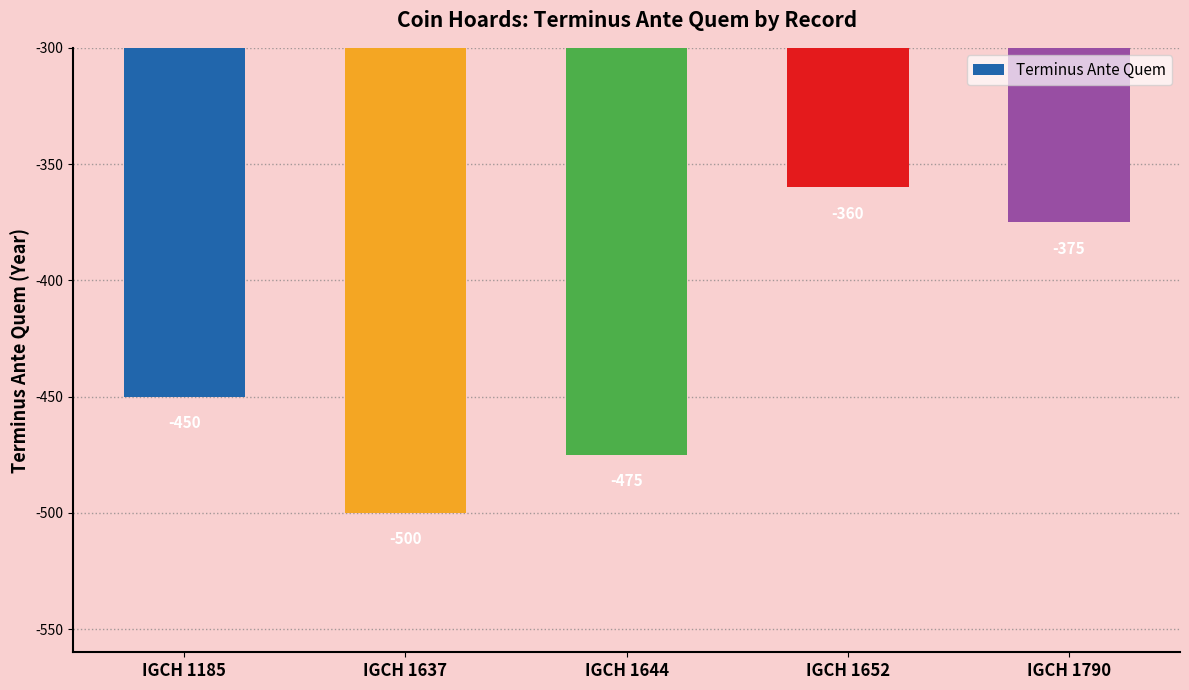

What is the difference between the second highest and minimum values?

125